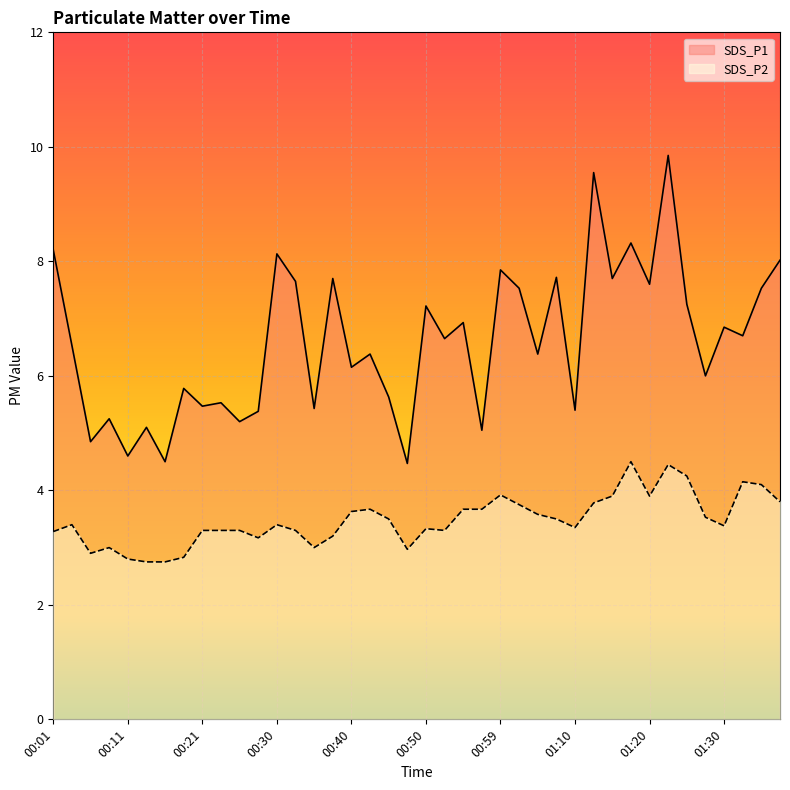

What is the maximum value for SDS_P2?

4.5